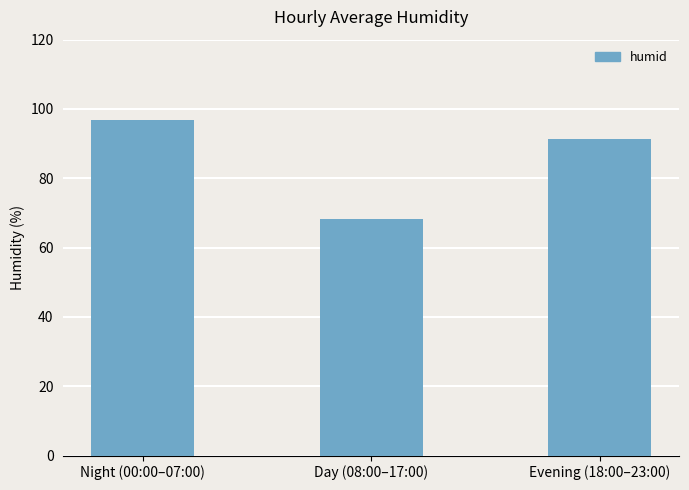

Which has a higher value, Evening (18:00–23:00) or Day (08:00–17:00)?

Evening (18:00–23:00)